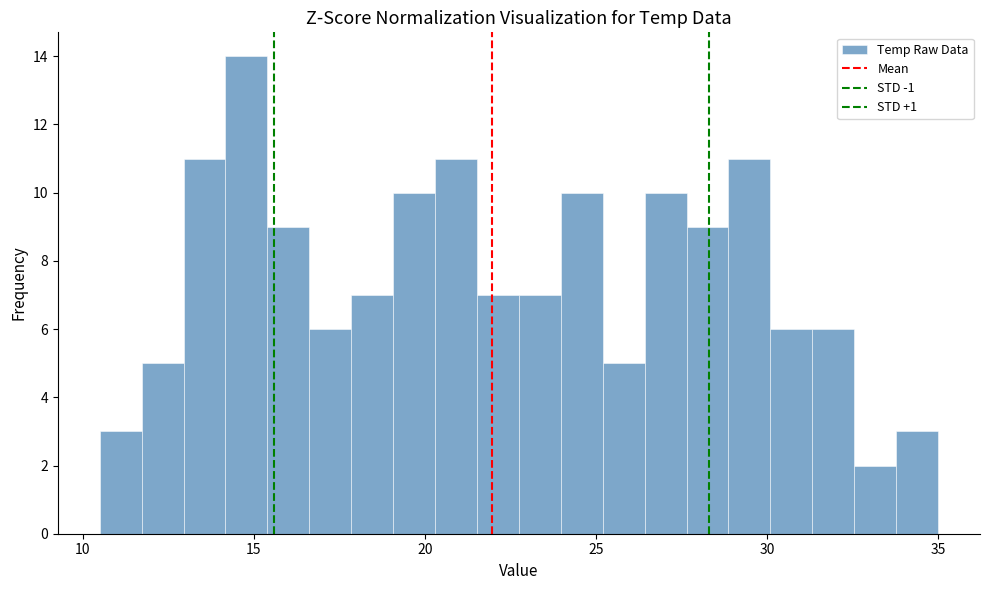

Around what value on the x-axis is the tallest bar? Give the approximate position of its centre, as read against the axis.

15.0